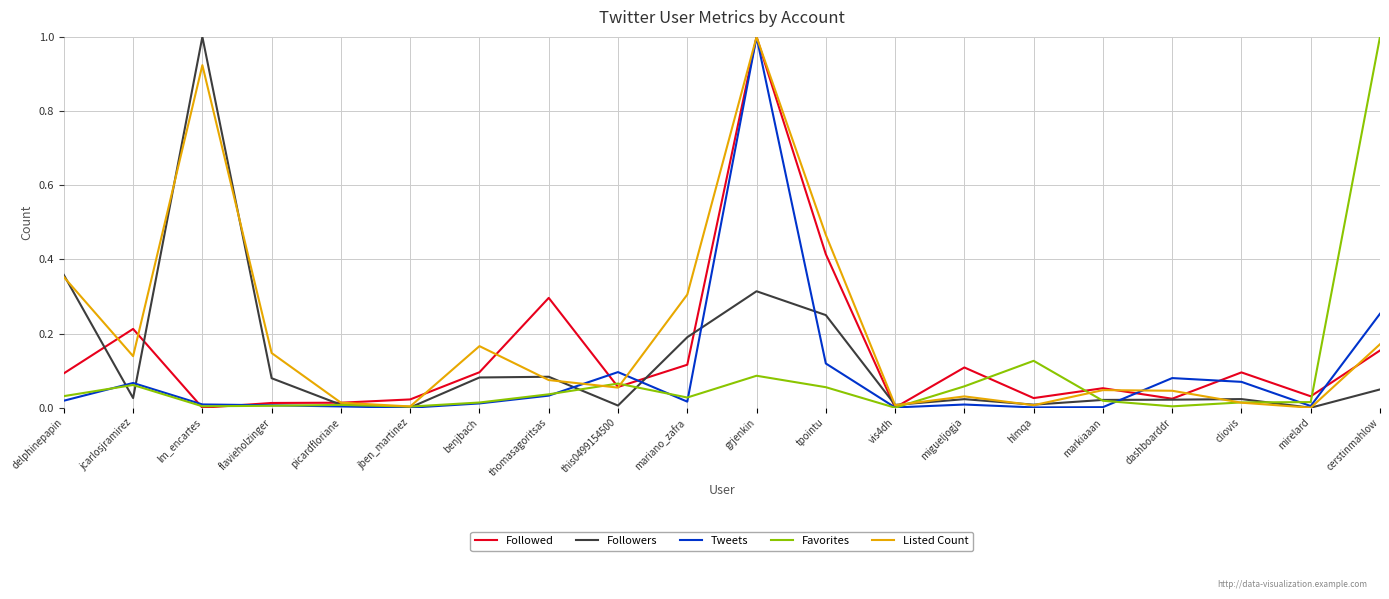

What are all the series names shown in the legend?

Followed, Followers, Tweets, Favorites, Listed Count